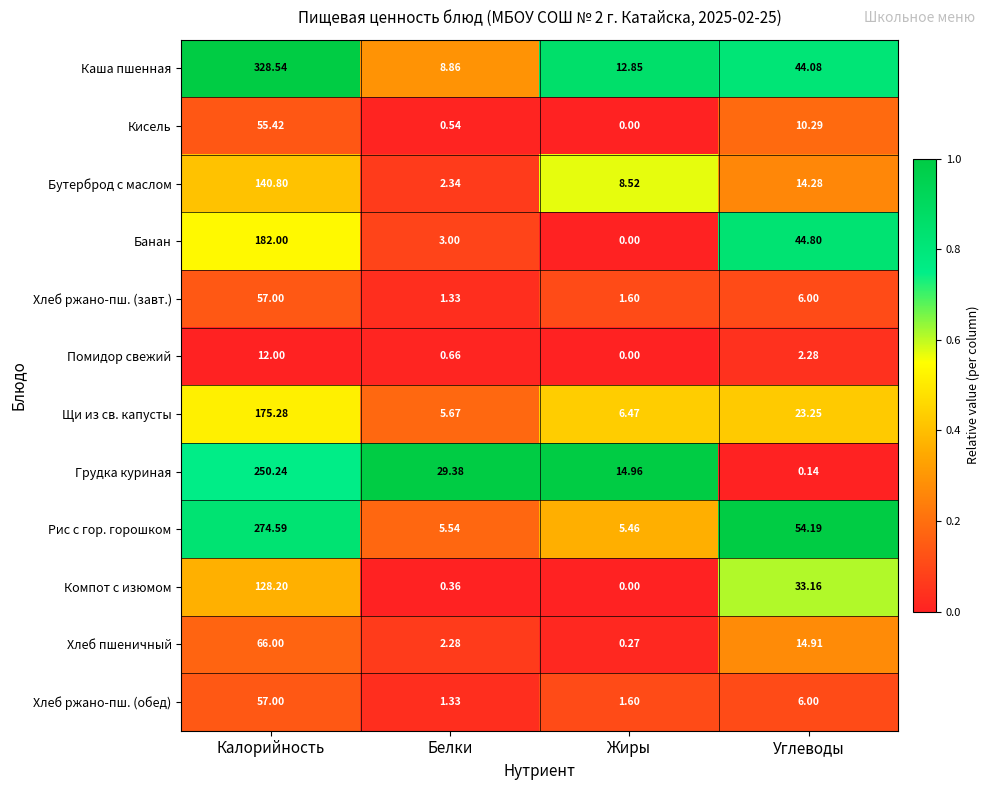

Which label corresponds to the smallest value in the chart?

Жиры